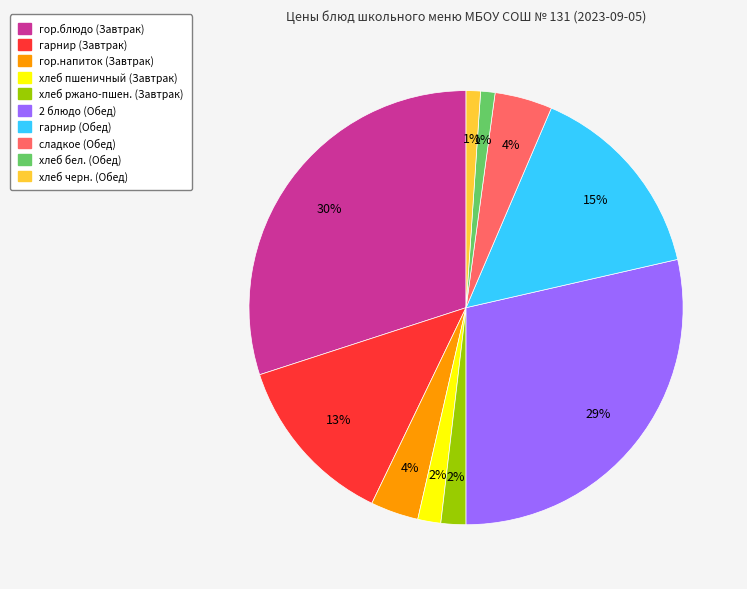

Does any single category account for the majority?

No